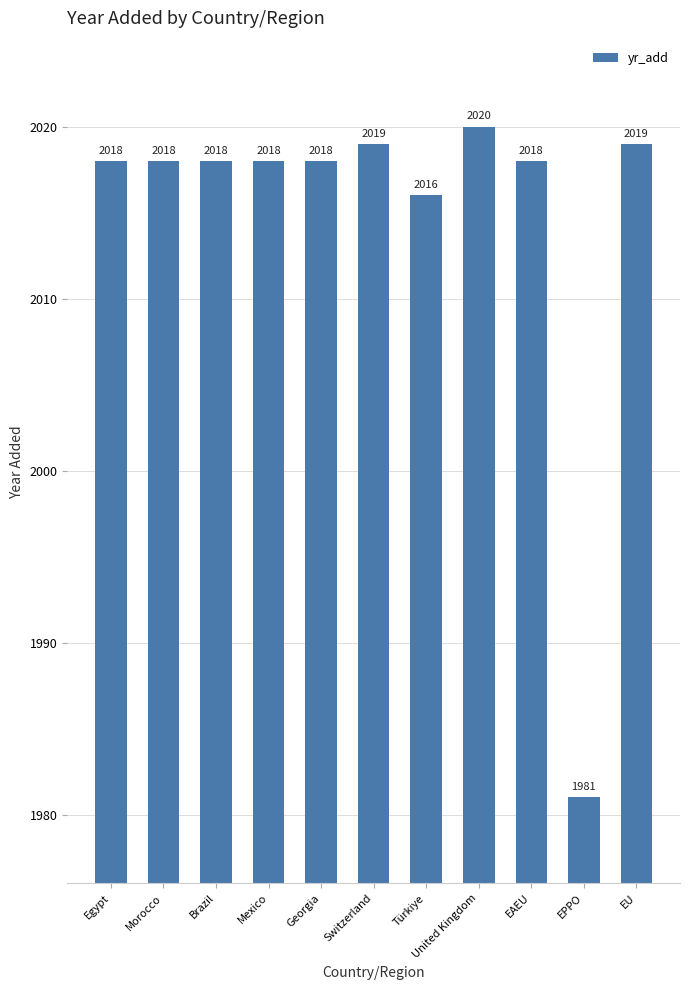

Is it true that the value at Türkiye is 1256?

False